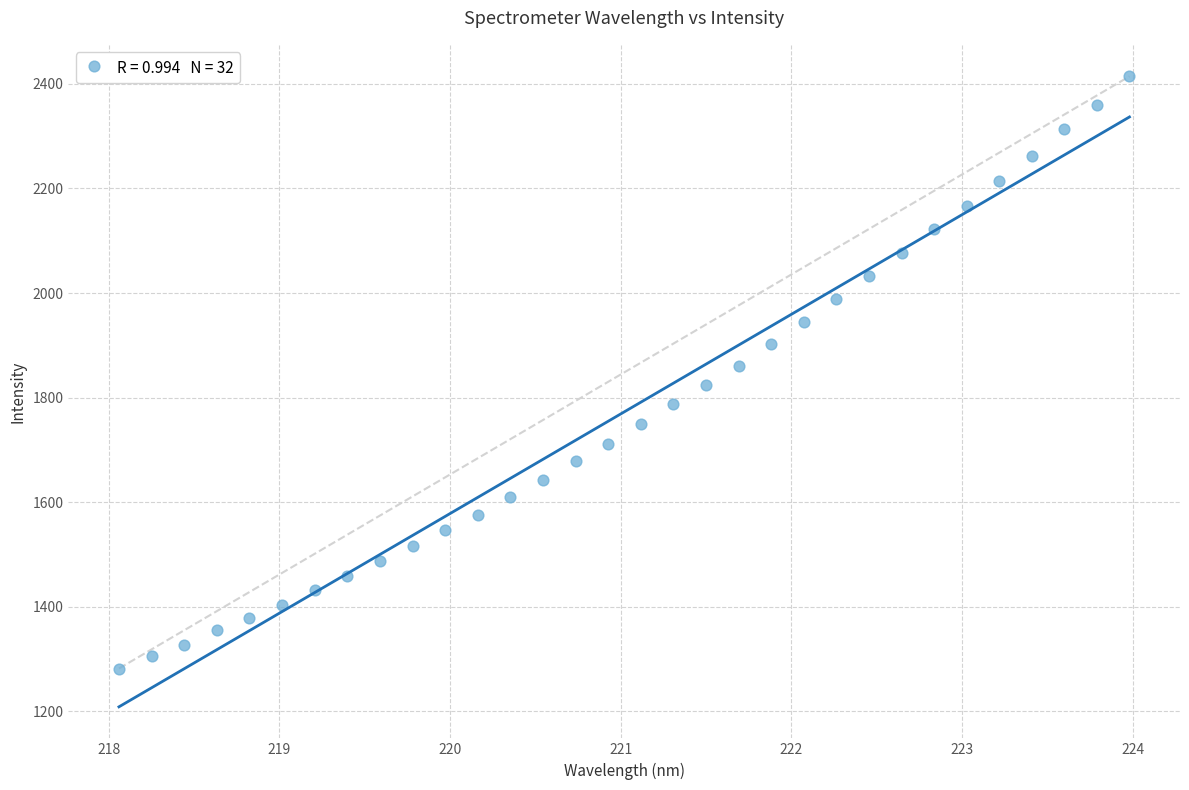

What is the range of X values (max minus min)?

5.9